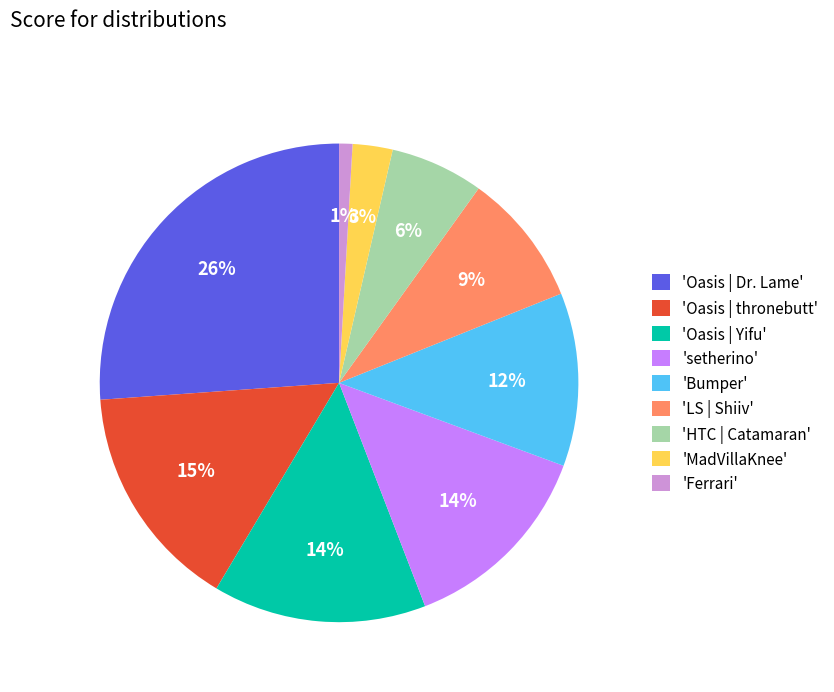

Which category has the biggest portion of the pie?

Oasis | Dr. Lame